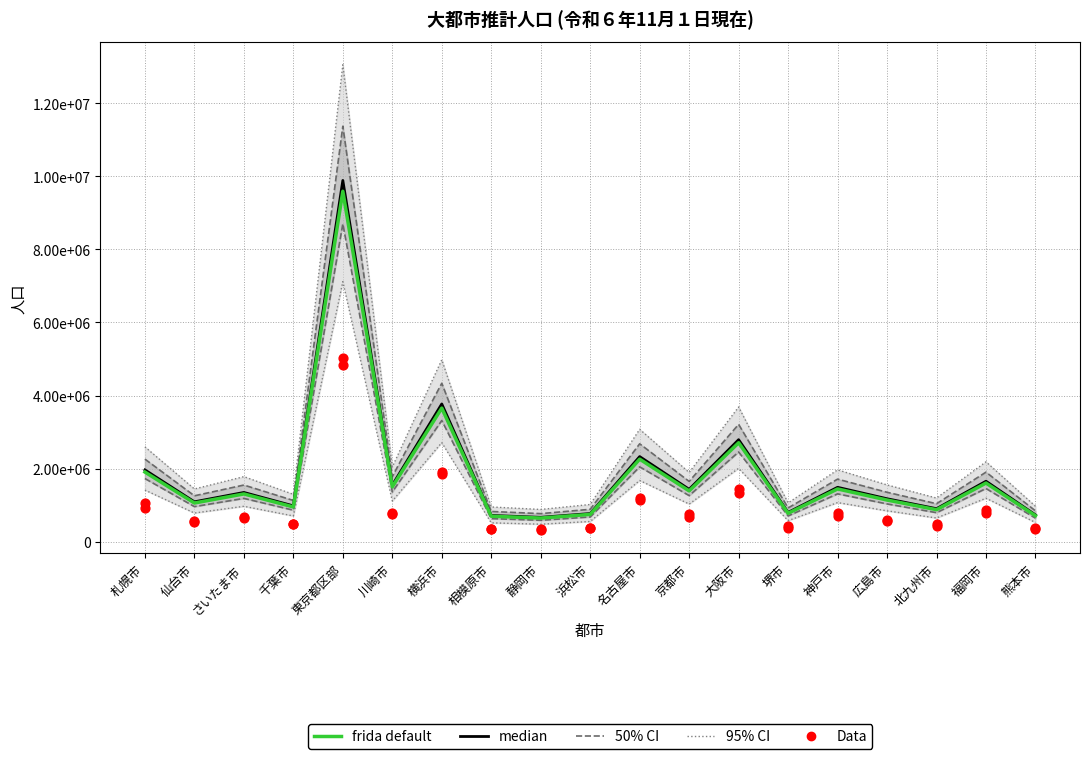

Is the value of median at 相模原市 greater than the value of Data (男) at さいたま市?

Yes